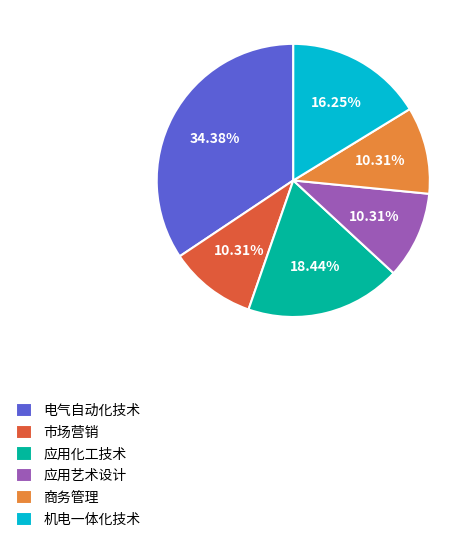

To the nearest percent, what is the combined percentage of 应用艺术设计 and 电气自动化技术?

45%